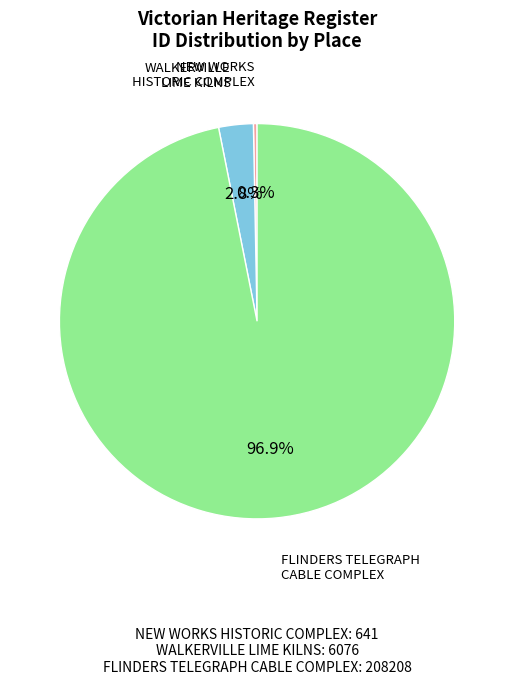

Is there a majority slice in this chart?

Yes